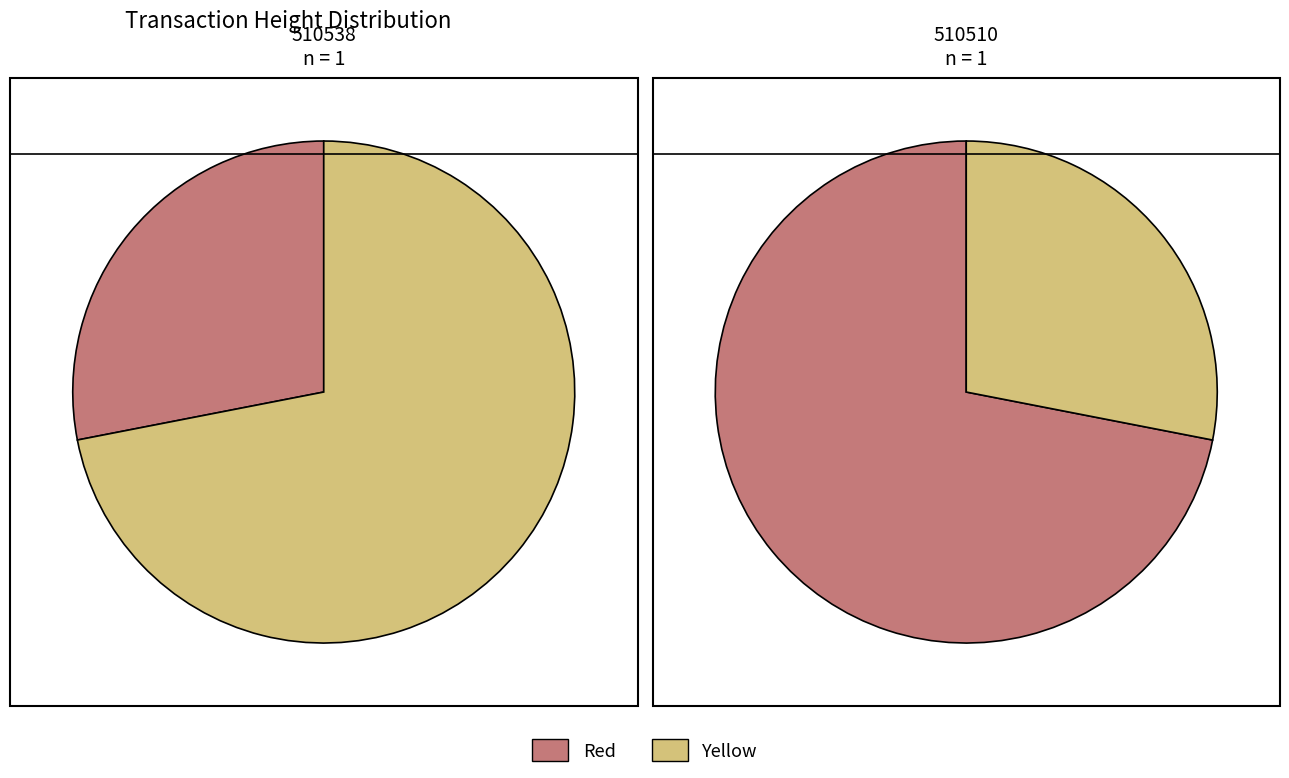

To the nearest percent, what is the average slice percentage?

50%